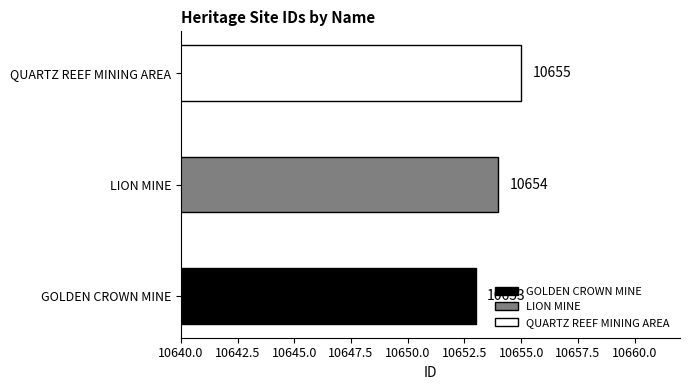

Reading bottom to top, what are all the values shown in this chart?

10653	10654	10655